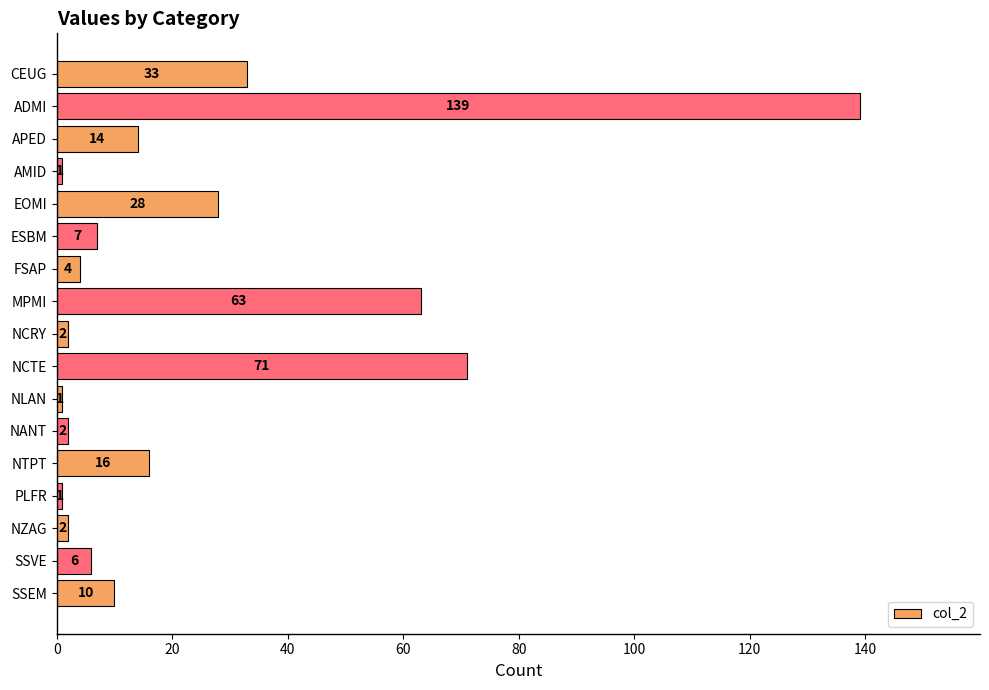

What is the sum of all values?

400